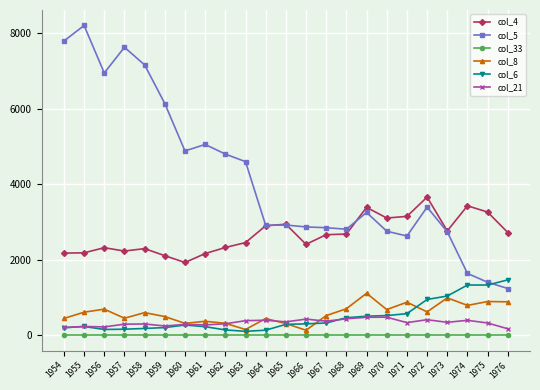

Which series has the largest range (max minus min)?

col_5